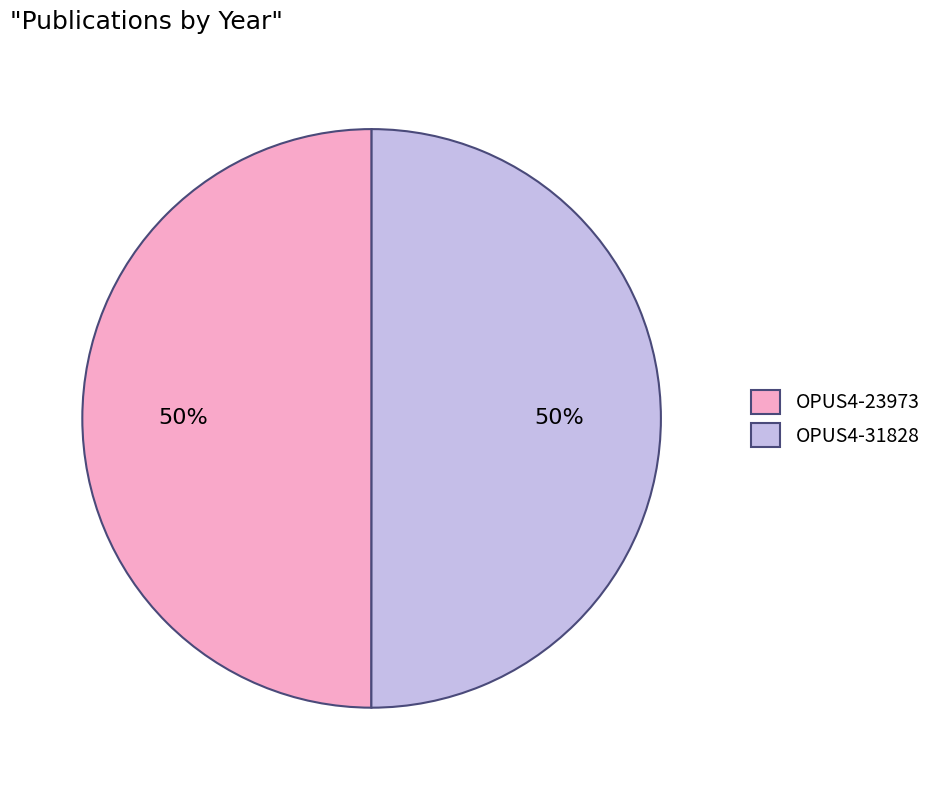

The OPUS4-31828 slice represents 45% of the pie. True or false?

False